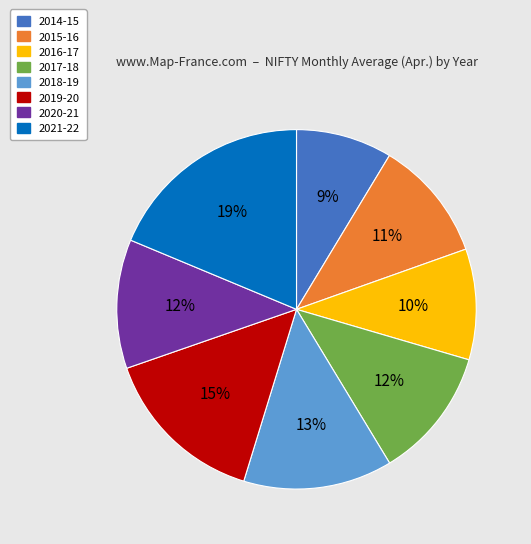

To the nearest percent, what is the combined percentage of 2015-16 and 2017-18?

23%